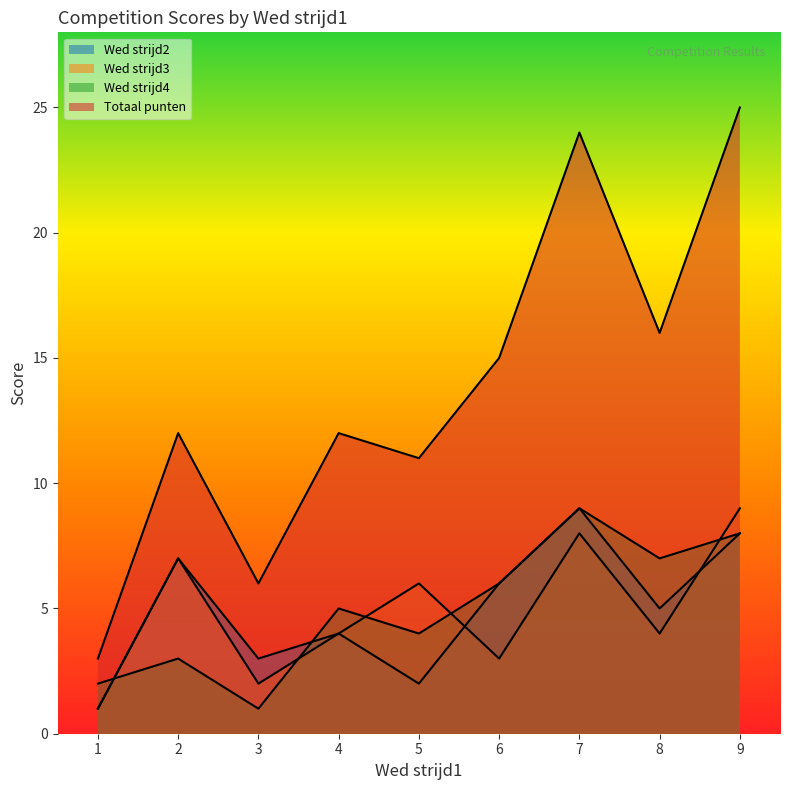

How many interior local peaks does the Wed strijd4 series have?

2